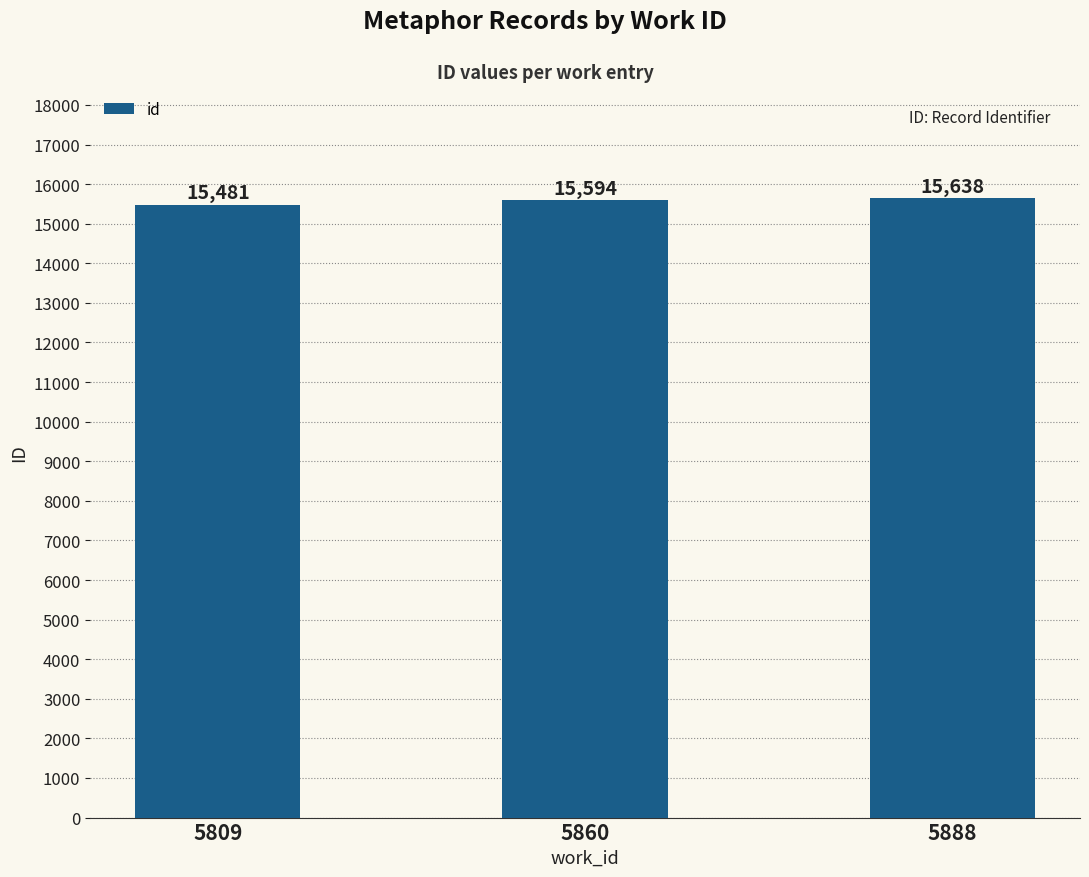

What is the average value?

15571